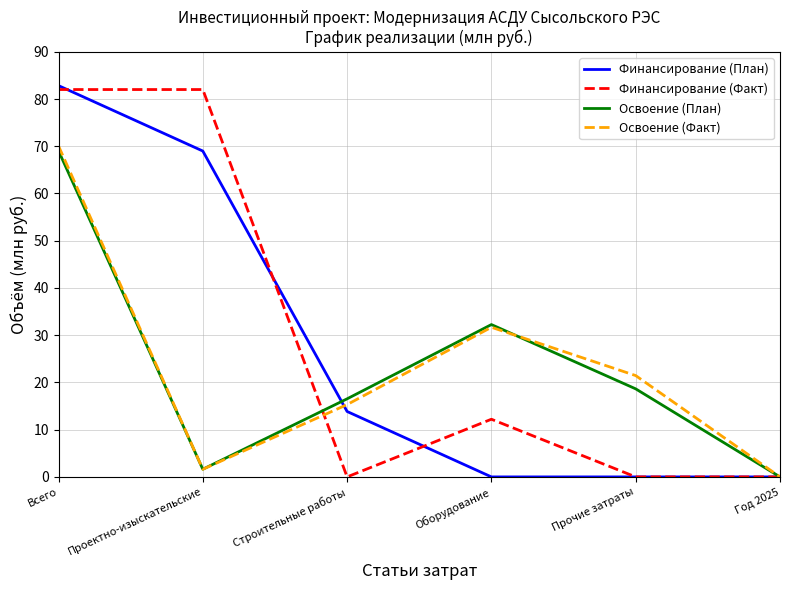

In Освоение (Факт), how many points are higher than both neighbors (excluding endpoints)?

1